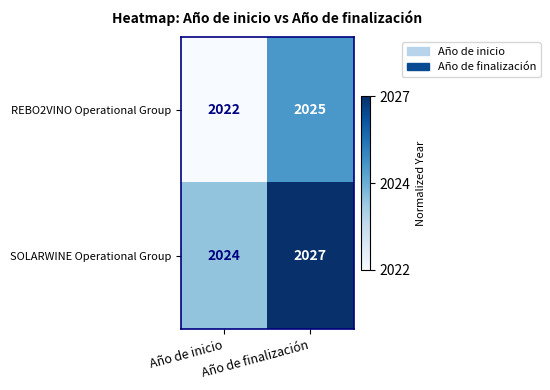

What is the lowest value of the SOLARWINE Operational Group series?

2024